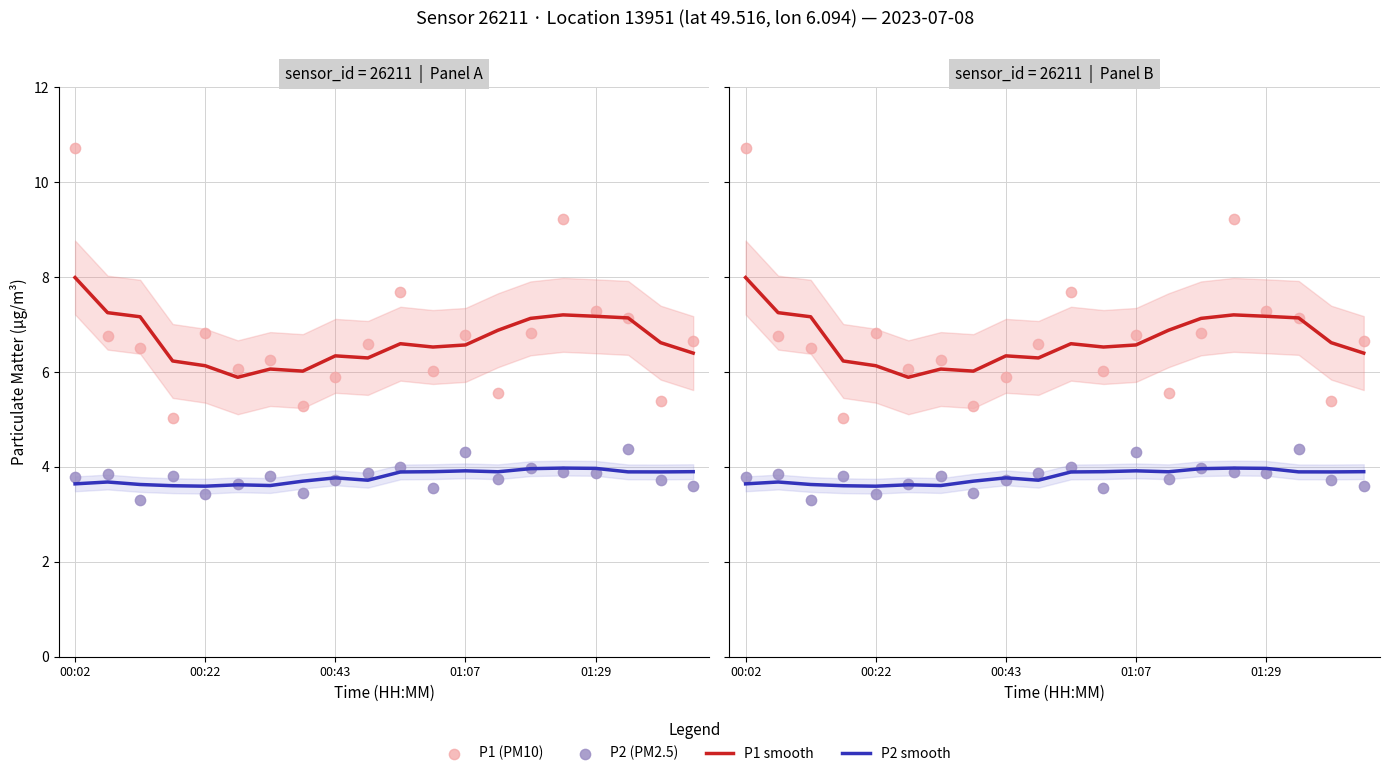

Which series has the largest total across all categories?

P1 (PM10)